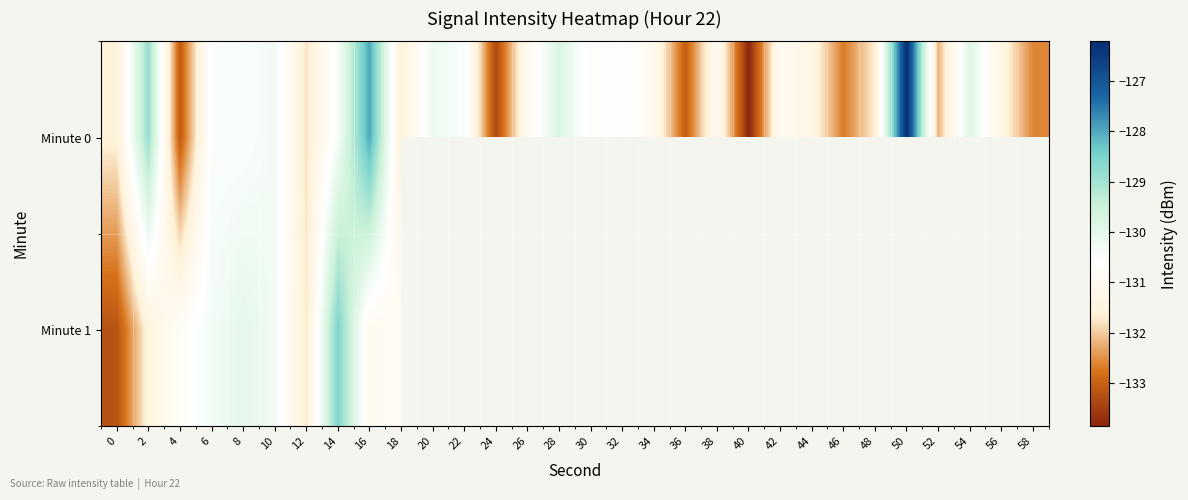

What is the minimum value shown in the chart?

-133.9